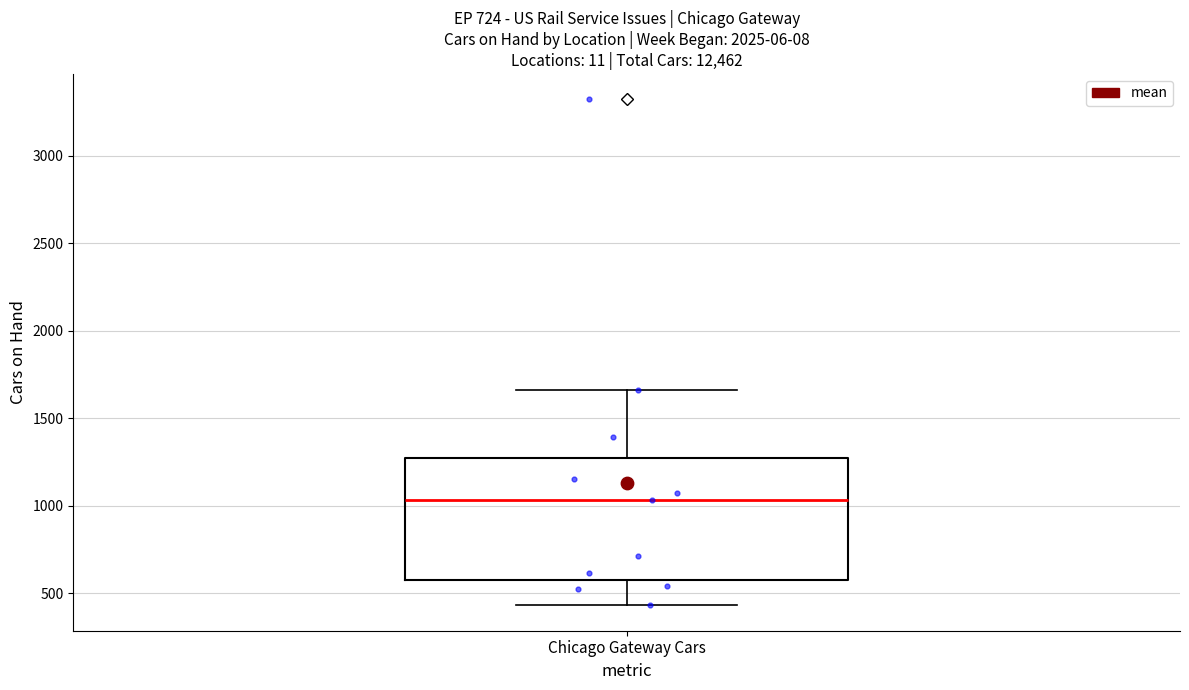

Read this box plot against the y-axis: the position of the median line, the range covered by the box, and the ends of both whiskers. The values are not printed on the chart, so give them approximately, as read against the axis.

median 1050, box 600 to 1250, whiskers 450 to 1650